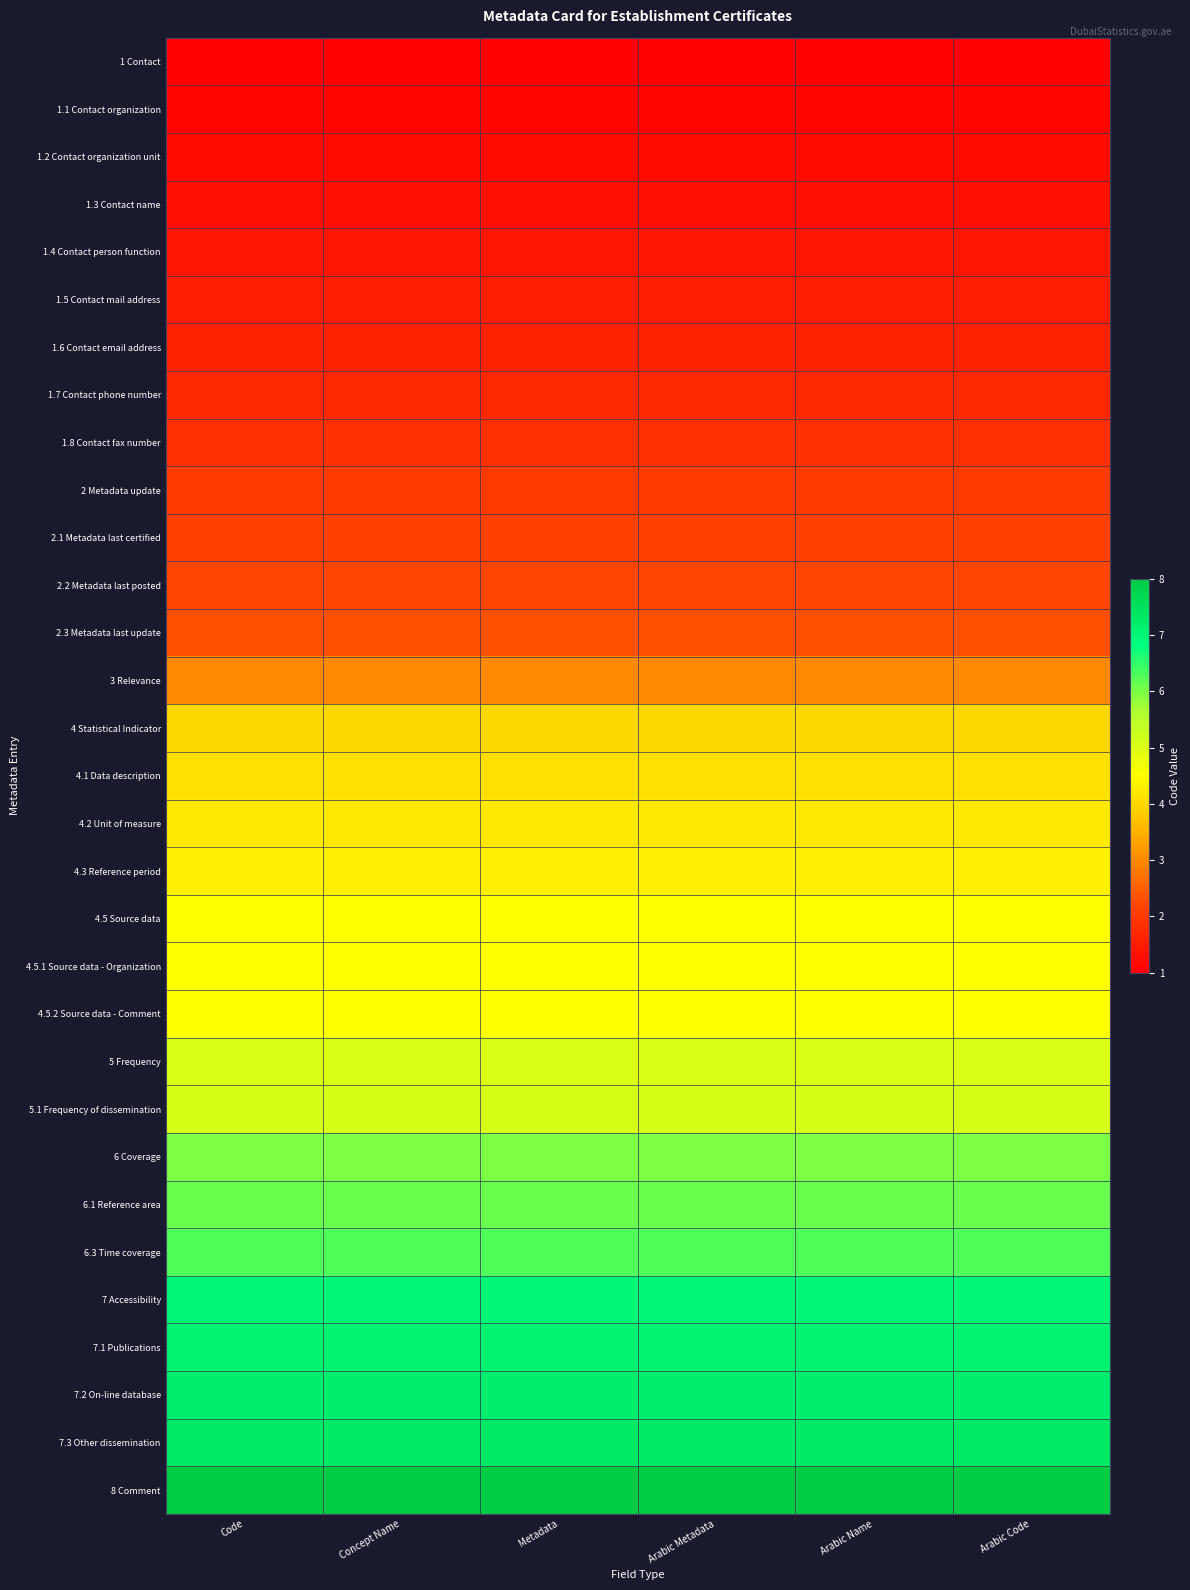

Reading left to right, extract all data points from this chart.

1 Contact: Code=1.0	Concept Name=1.0	Metadata=1.0	Arabic Metadata=1.0	Arabic Name=1.0	Arabic Code=1.0
1.1 Contact organization: Code=1.1	Concept Name=1.1	Metadata=1.1	Arabic Metadata=1.1	Arabic Name=1.1	Arabic Code=1.1
1.2 Contact organization unit: Code=1.2	Concept Name=1.2	Metadata=1.2	Arabic Metadata=1.2	Arabic Name=1.2	Arabic Code=1.2
1.3 Contact name: Code=1.3	Concept Name=1.3	Metadata=1.3	Arabic Metadata=1.3	Arabic Name=1.3	Arabic Code=1.3
1.4 Contact person function: Code=1.4	Concept Name=1.4	Metadata=1.4	Arabic Metadata=1.4	Arabic Name=1.4	Arabic Code=1.4
1.5 Contact mail address: Code=1.5	Concept Name=1.5	Metadata=1.5	Arabic Metadata=1.5	Arabic Name=1.5	Arabic Code=1.5
1.6 Contact email address: Code=1.6	Concept Name=1.6	Metadata=1.6	Arabic Metadata=1.6	Arabic Name=1.6	Arabic Code=1.6
1.7 Contact phone number: Code=1.7	Concept Name=1.7	Metadata=1.7	Arabic Metadata=1.7	Arabic Name=1.7	Arabic Code=1.7
1.8 Contact fax number: Code=1.8	Concept Name=1.8	Metadata=1.8	Arabic Metadata=1.8	Arabic Name=1.8	Arabic Code=1.8
2 Metadata update: Code=2.0	Concept Name=2.0	Metadata=2.0	Arabic Metadata=2.0	Arabic Name=2.0	Arabic Code=2.0
2.1 Metadata last certified: Code=2.1	Concept Name=2.1	Metadata=2.1	Arabic Metadata=2.1	Arabic Name=2.1	Arabic Code=2.1
2.2 Metadata last posted: Code=2.2	Concept Name=2.2	Metadata=2.2	Arabic Metadata=2.2	Arabic Name=2.2	Arabic Code=2.2
2.3 Metadata last update: Code=2.3	Concept Name=2.3	Metadata=2.3	Arabic Metadata=2.3	Arabic Name=2.3	Arabic Code=2.3
3 Relevance: Code=3.0	Concept Name=3.0	Metadata=3.0	Arabic Metadata=3.0	Arabic Name=3.0	Arabic Code=3.0
4 Statistical Indicator: Code=4.0	Concept Name=4.0	Metadata=4.0	Arabic Metadata=4.0	Arabic Name=4.0	Arabic Code=4.0
4.1 Data description: Code=4.1	Concept Name=4.1	Metadata=4.1	Arabic Metadata=4.1	Arabic Name=4.1	Arabic Code=4.1
4.2 Unit of measure: Code=4.2	Concept Name=4.2	Metadata=4.2	Arabic Metadata=4.2	Arabic Name=4.2	Arabic Code=4.2
4.3 Reference period: Code=4.3	Concept Name=4.3	Metadata=4.3	Arabic Metadata=4.3	Arabic Name=4.3	Arabic Code=4.3
4.5 Source data: Code=4.5	Concept Name=4.5	Metadata=4.5	Arabic Metadata=4.5	Arabic Name=4.5	Arabic Code=4.5
4.5.1 Source data - Organization: Code=4.5	Concept Name=4.5	Metadata=4.5	Arabic Metadata=4.5	Arabic Name=4.5	Arabic Code=4.5
4.5.2 Source data - Comment: Code=4.5	Concept Name=4.5	Metadata=4.5	Arabic Metadata=4.5	Arabic Name=4.5	Arabic Code=4.5
5 Frequency: Code=5.0	Concept Name=5.0	Metadata=5.0	Arabic Metadata=5.0	Arabic Name=5.0	Arabic Code=5.0
5.1 Frequency of dissemination: Code=5.1	Concept Name=5.1	Metadata=5.1	Arabic Metadata=5.1	Arabic Name=5.1	Arabic Code=5.1
6 Coverage: Code=6.0	Concept Name=6.0	Metadata=6.0	Arabic Metadata=6.0	Arabic Name=6.0	Arabic Code=6.0
6.1 Reference area: Code=6.1	Concept Name=6.1	Metadata=6.1	Arabic Metadata=6.1	Arabic Name=6.1	Arabic Code=6.1
6.3 Time coverage: Code=6.3	Concept Name=6.3	Metadata=6.3	Arabic Metadata=6.3	Arabic Name=6.3	Arabic Code=6.3
7 Accessibility: Code=7.0	Concept Name=7.0	Metadata=7.0	Arabic Metadata=7.0	Arabic Name=7.0	Arabic Code=7.0
7.1 Publications: Code=7.1	Concept Name=7.1	Metadata=7.1	Arabic Metadata=7.1	Arabic Name=7.1	Arabic Code=7.1
7.2 On-line database: Code=7.2	Concept Name=7.2	Metadata=7.2	Arabic Metadata=7.2	Arabic Name=7.2	Arabic Code=7.2
7.3 Other dissemination: Code=7.3	Concept Name=7.3	Metadata=7.3	Arabic Metadata=7.3	Arabic Name=7.3	Arabic Code=7.3
8 Comment: Code=8.0	Concept Name=8.0	Metadata=8.0	Arabic Metadata=8.0	Arabic Name=8.0	Arabic Code=8.0